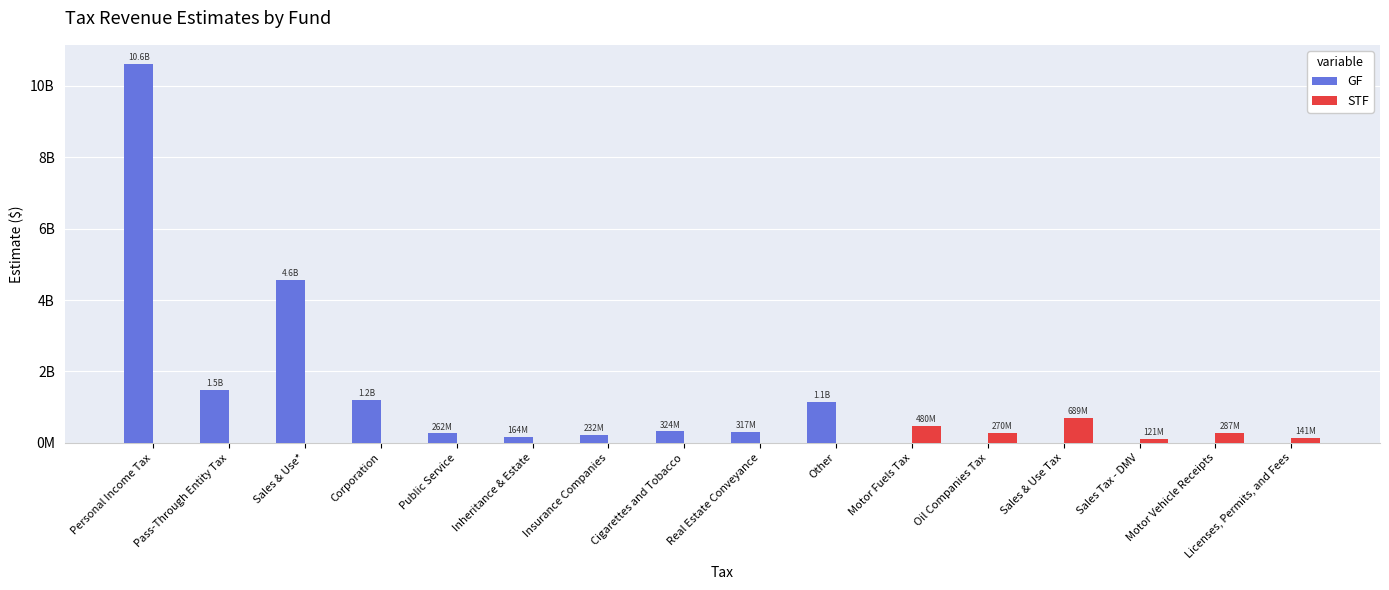

What are all the series names shown in the legend?

GF, STF